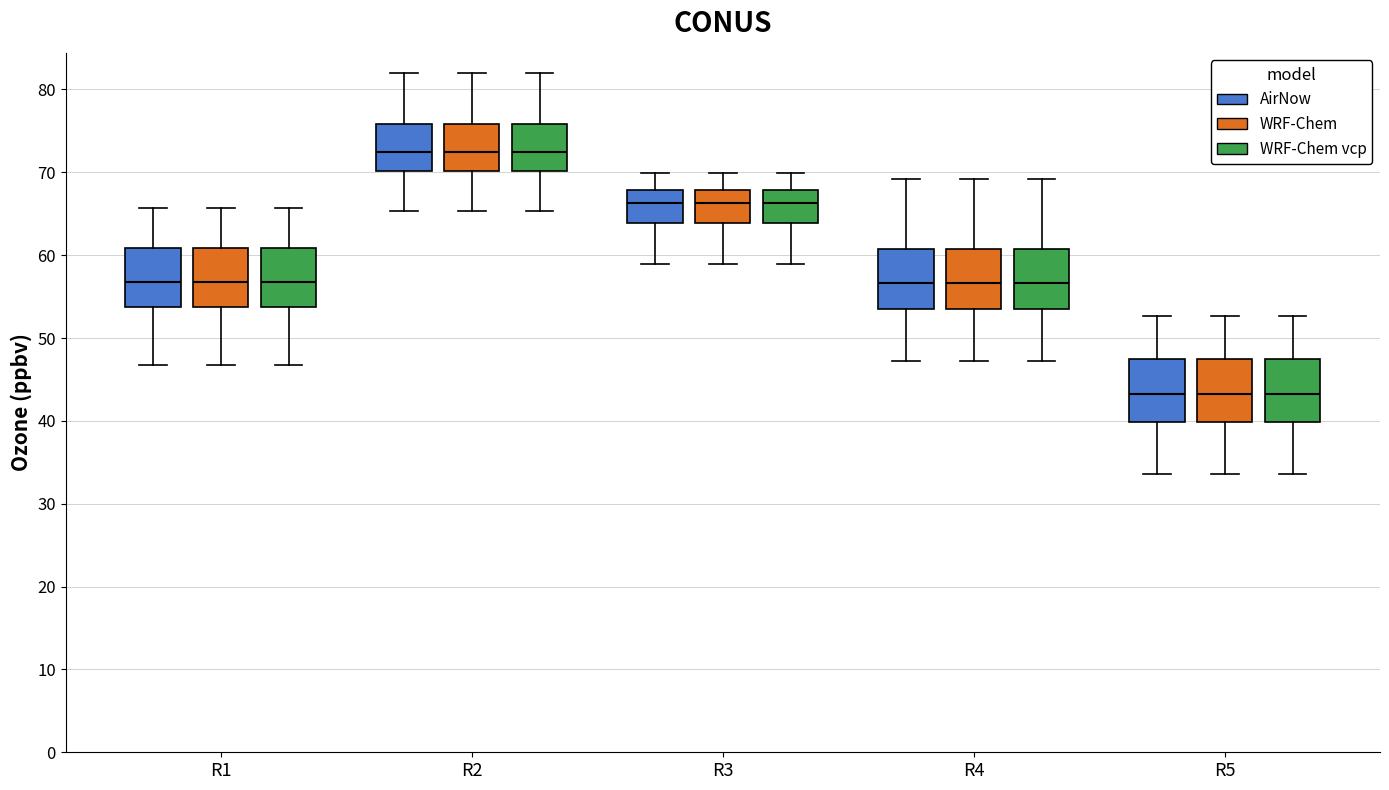

Where is the upper edge of the box for R3 (WRF-Chem vcp) on the y-axis? The values are not printed on the chart, so give them approximately, as read against the axis.

68